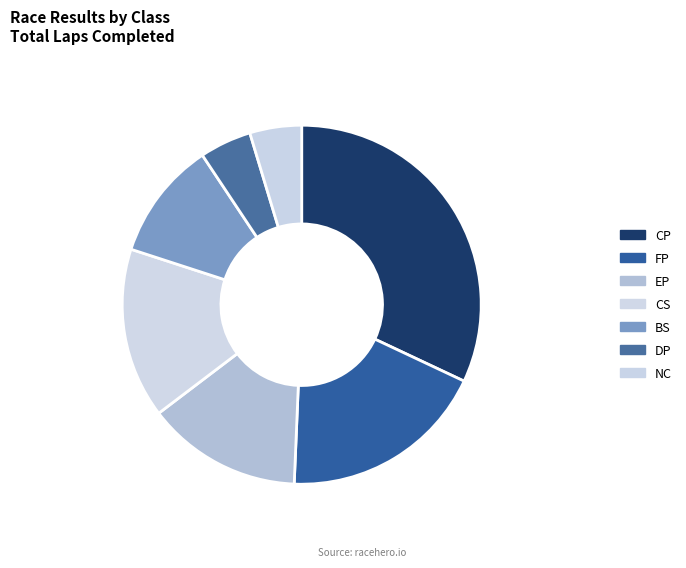

True or false: FP accounts for 19% of the total.

True